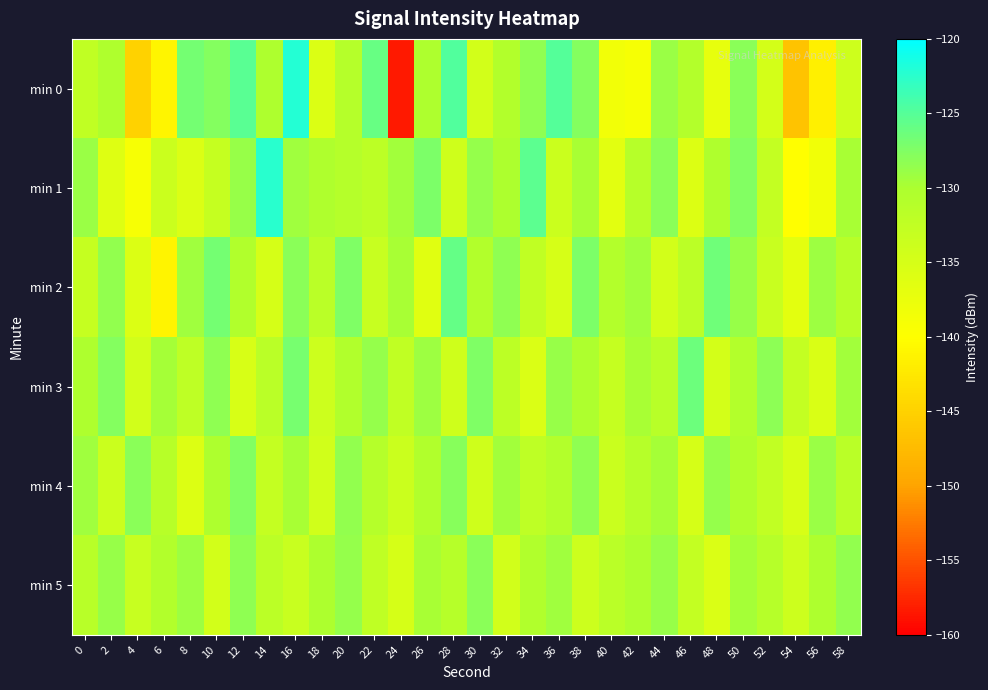

Rank the series at 8 from lowest to highest value.

min 4, min 1, min 3, min 2, min 5, min 0